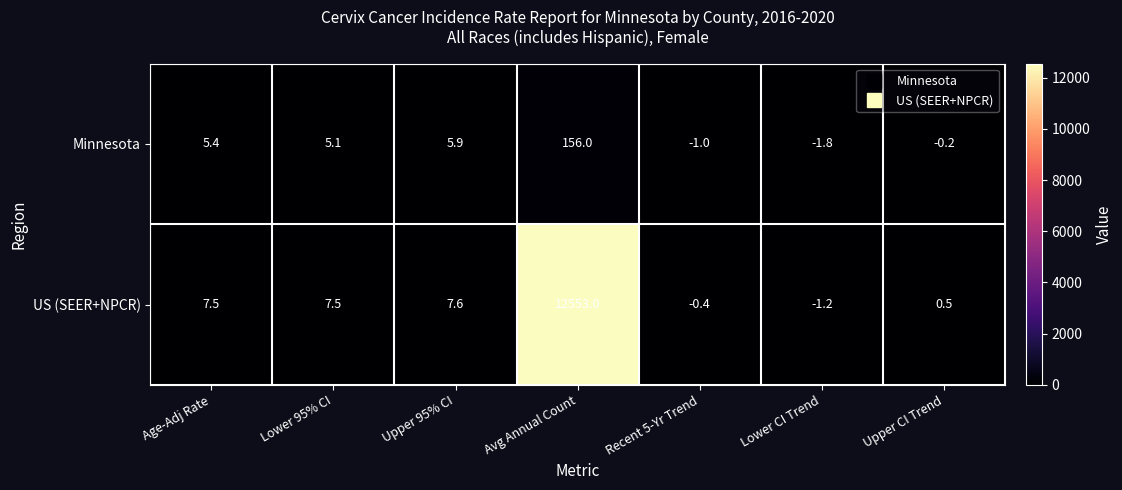

What is the average value of the Minnesota series?

24.2